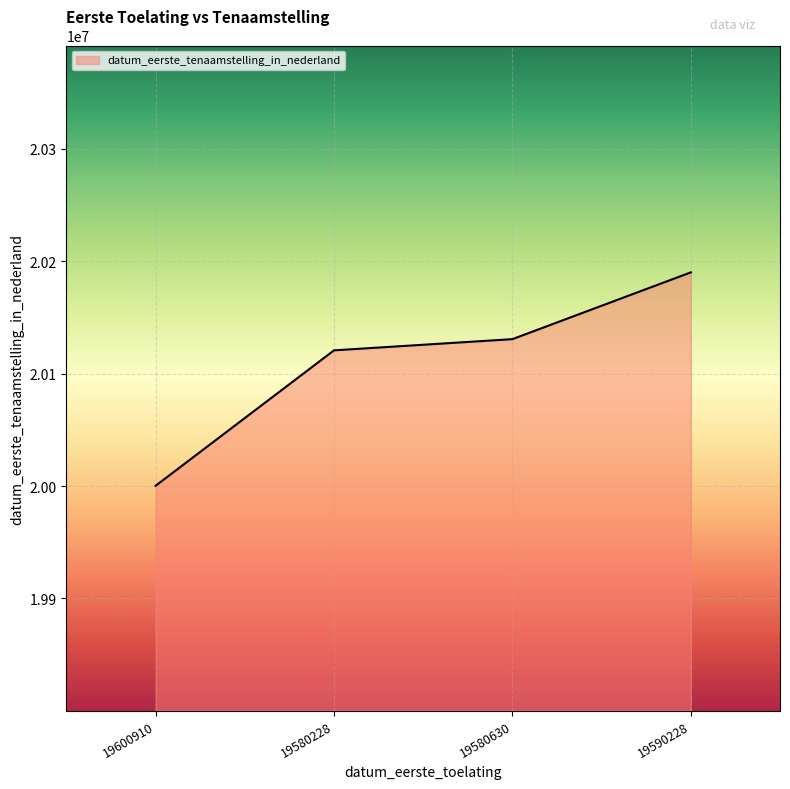

Which has a higher value, 19580630 or 19590228?

19590228